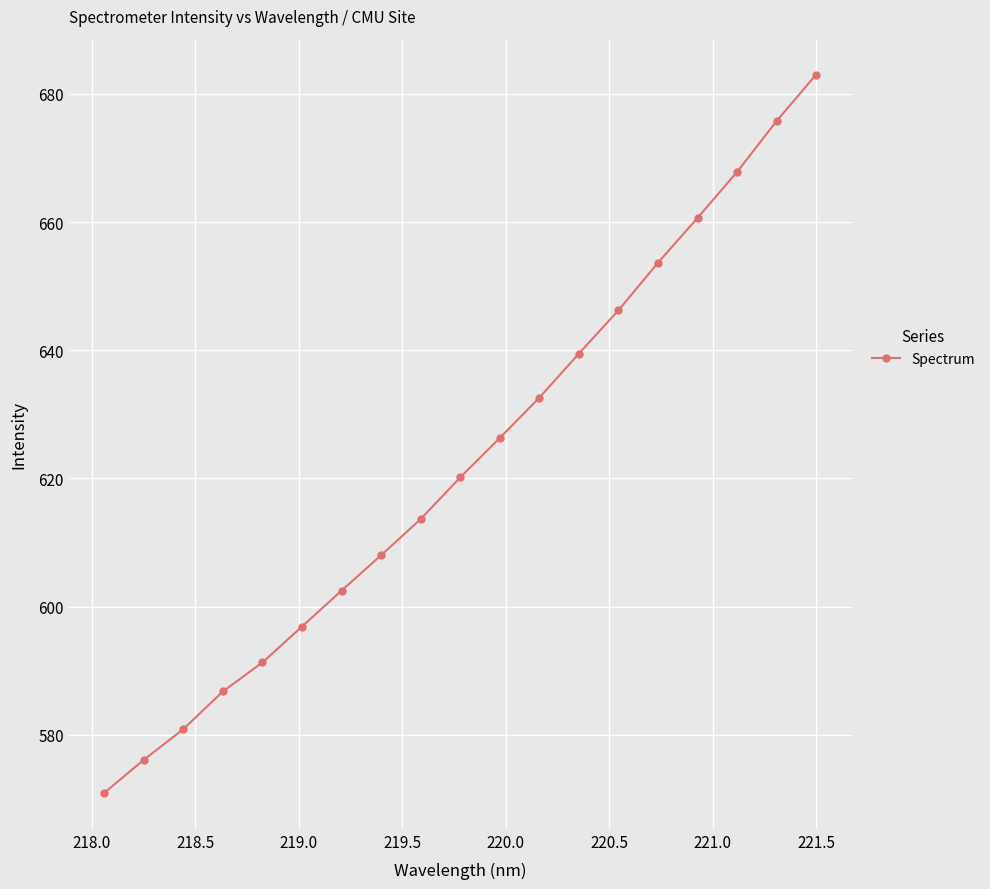

How many series are shown in this chart?

1